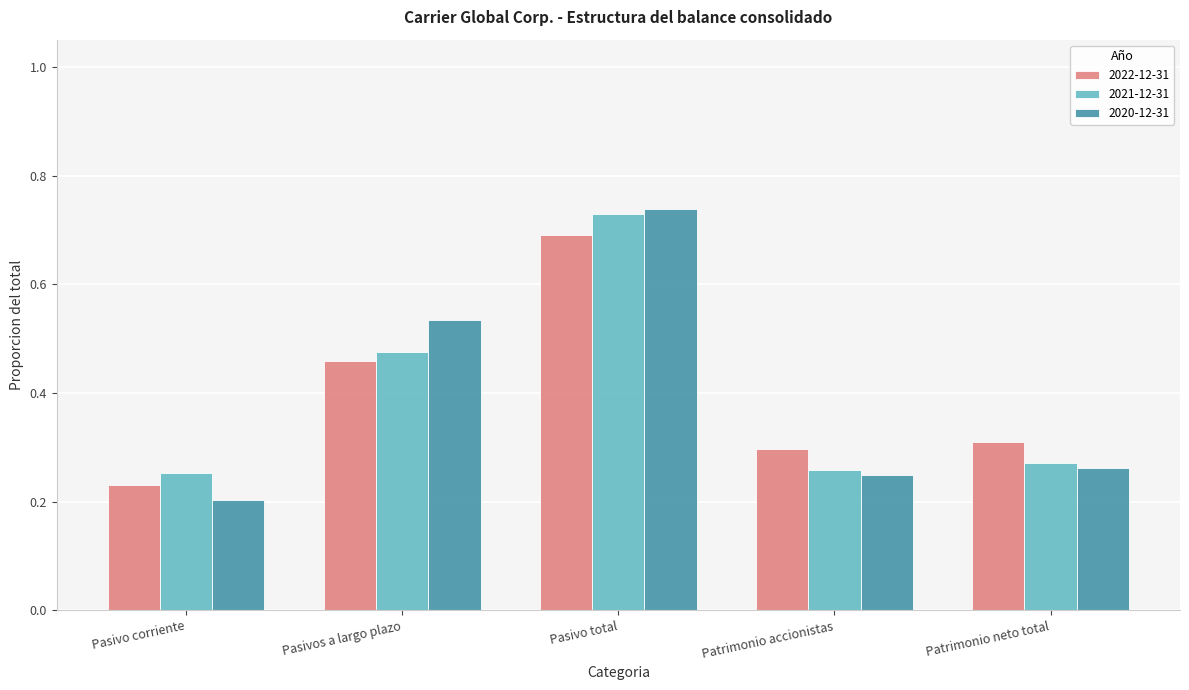

At which category is the sum across all series the highest?

Pasivo total